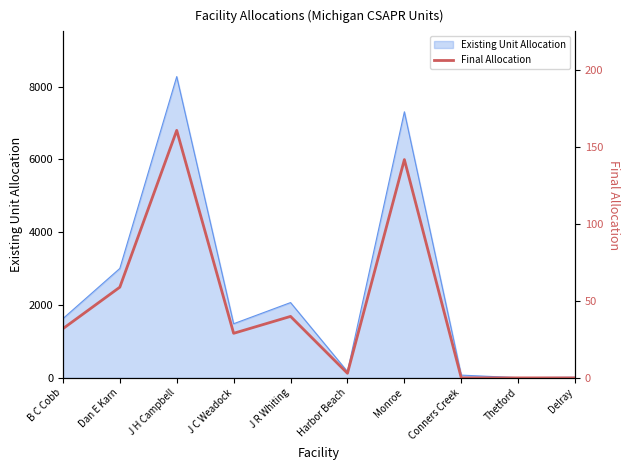

List the labels in order of value, largest first.

J H Campbell, Monroe, Dan E Karn, J R Whiting, B C Cobb, J C Weadock, Harbor Beach, Conners Creek, Thetford, Delray